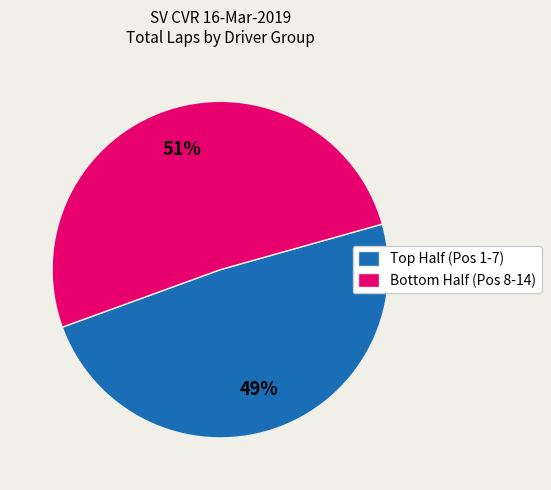

To the nearest percent, what is the difference between the largest and smallest slice percentages?

2%